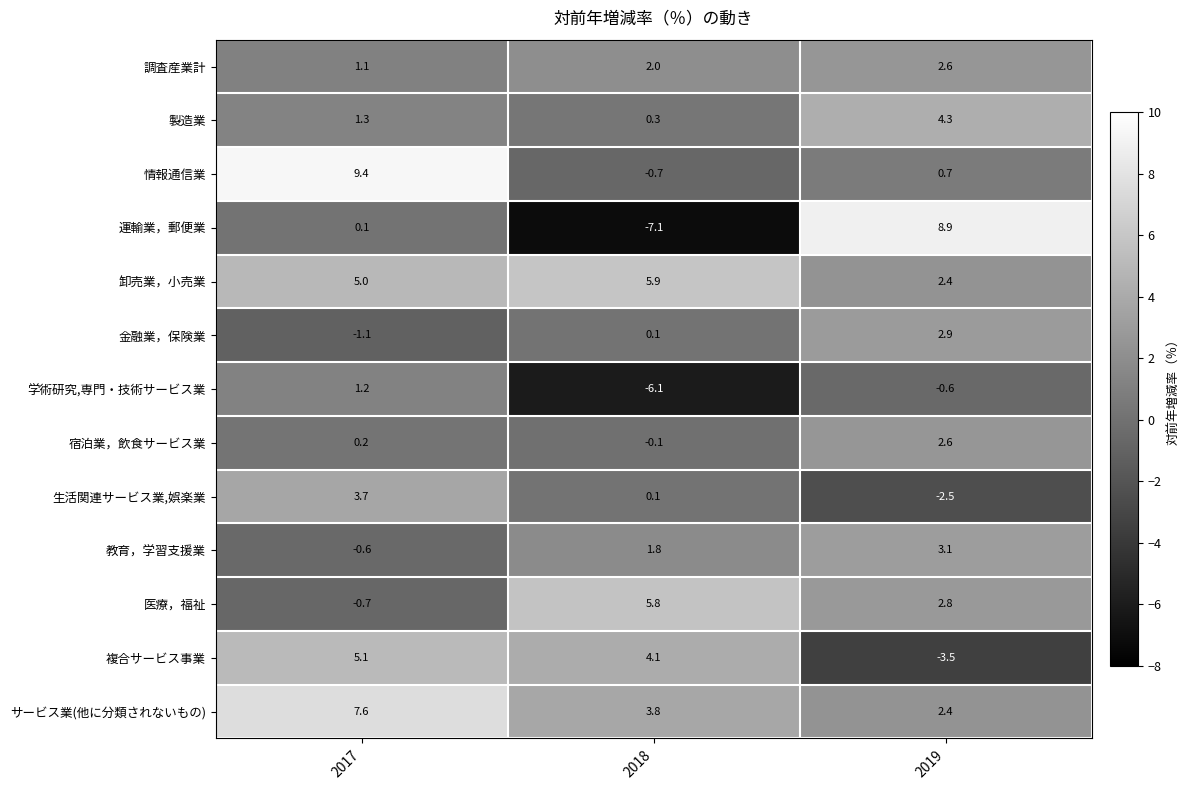

What is the greatest value displayed?

9.4